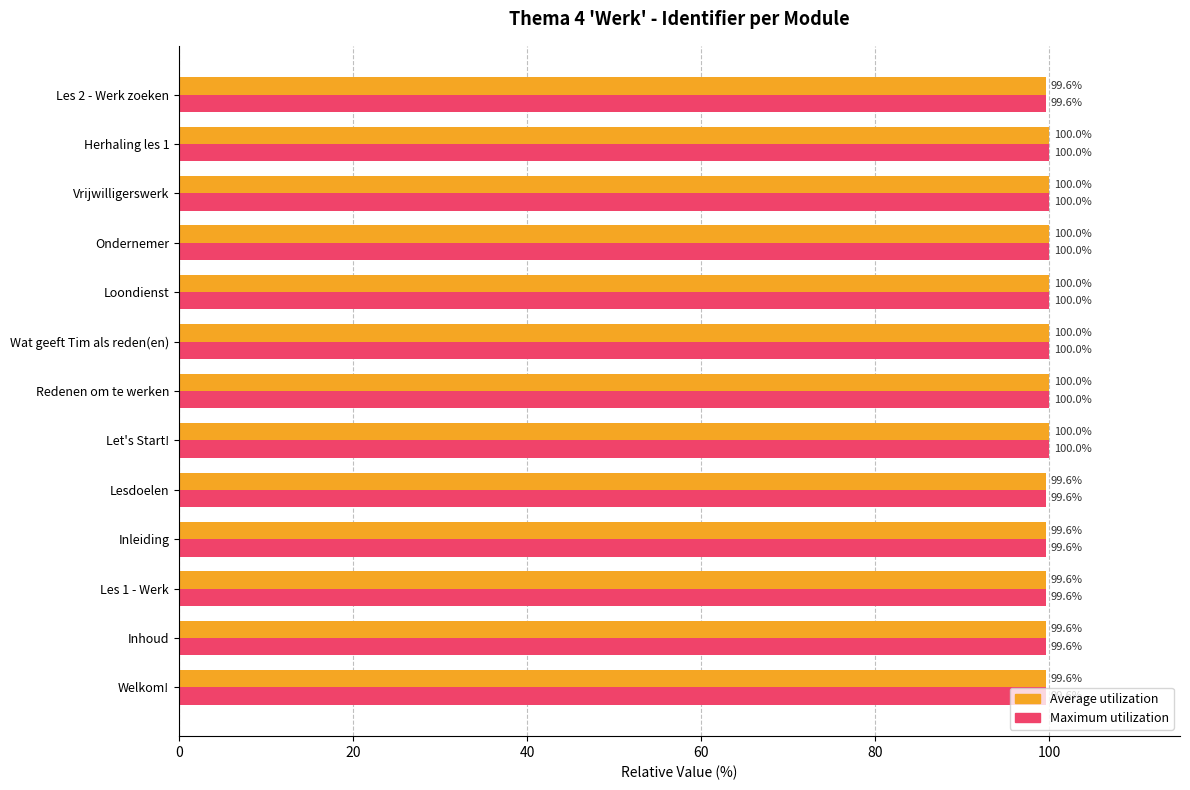

What is the difference between the maximum and minimum values in the Maximum utilization series?

0.4